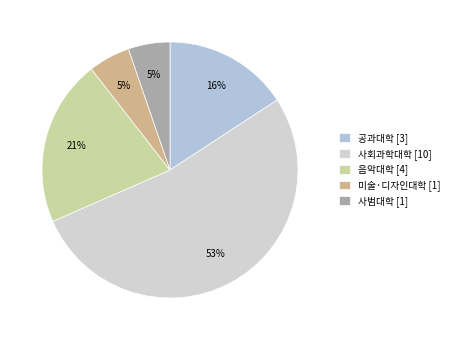

Combined, do 사회과학대학 and 사범대학 account for over 50%?

Yes